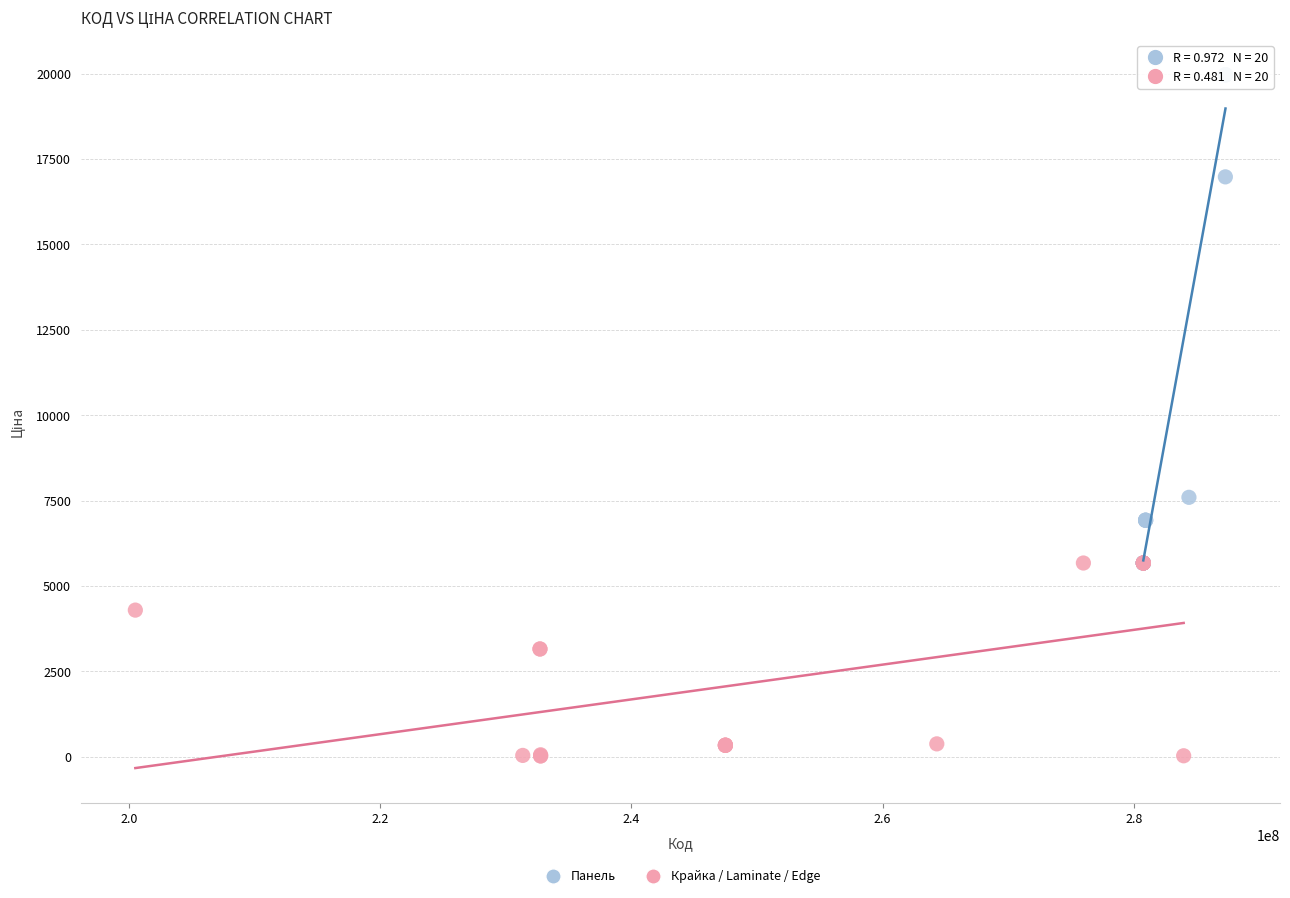

Which series has the widest spread of Y values?

Панель